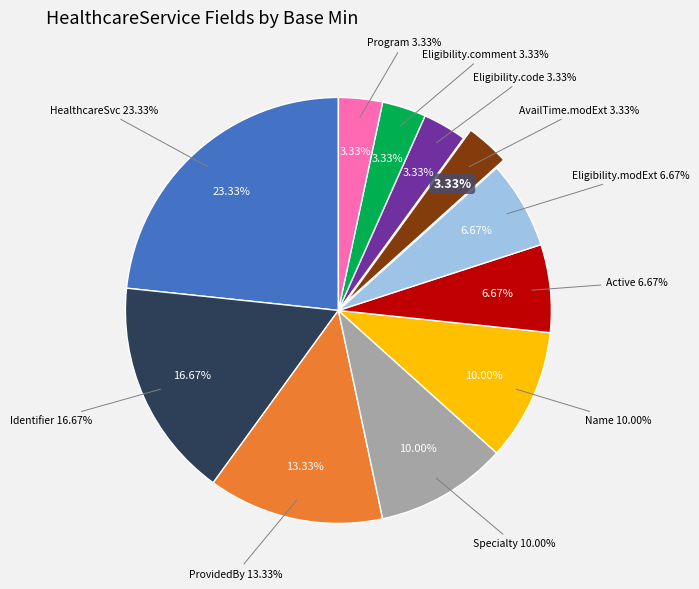

Which category has the smallest portion of the pie?

HealthcareService.availableTime.modifierExtension